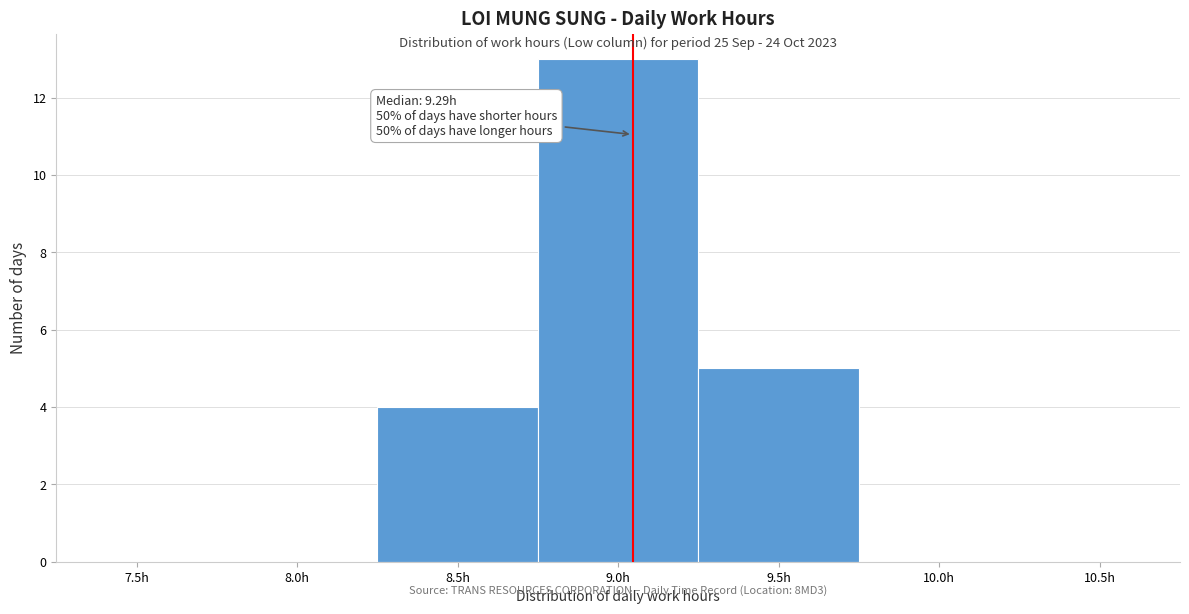

Reading left to right, transcribe all the data shown in this chart.

7.5h=0	8.0h=0	8.5h=4	9.0h=13	9.5h=5	10.0h=0	10.5h=0